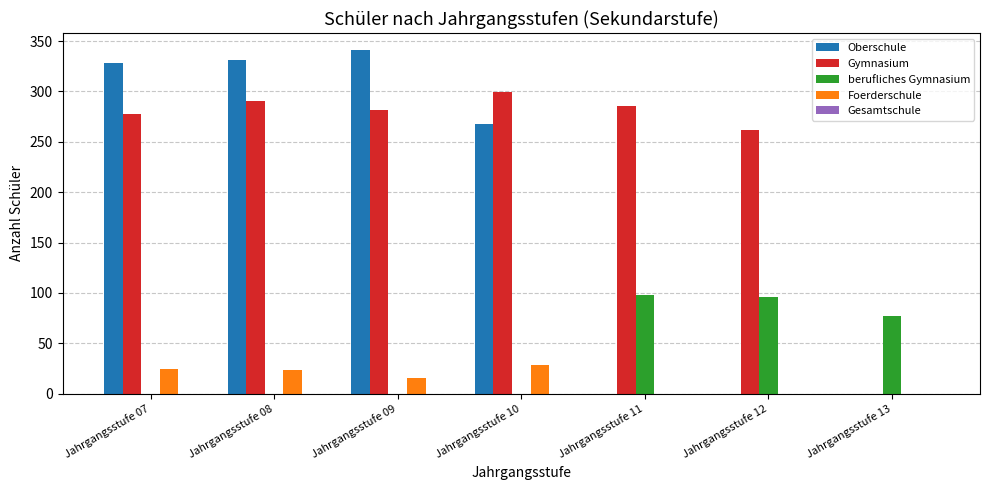

How many data points does each series have?

7